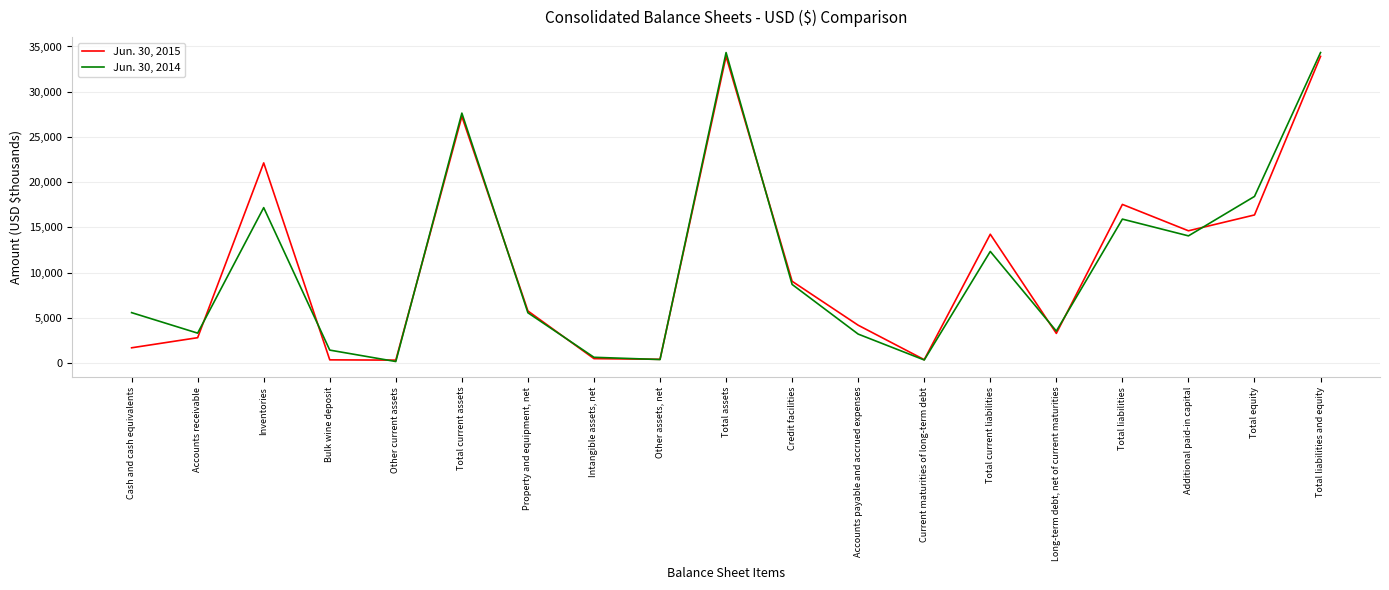

Which series changed the most between Total assets and Credit facilities?

Jun. 30, 2014